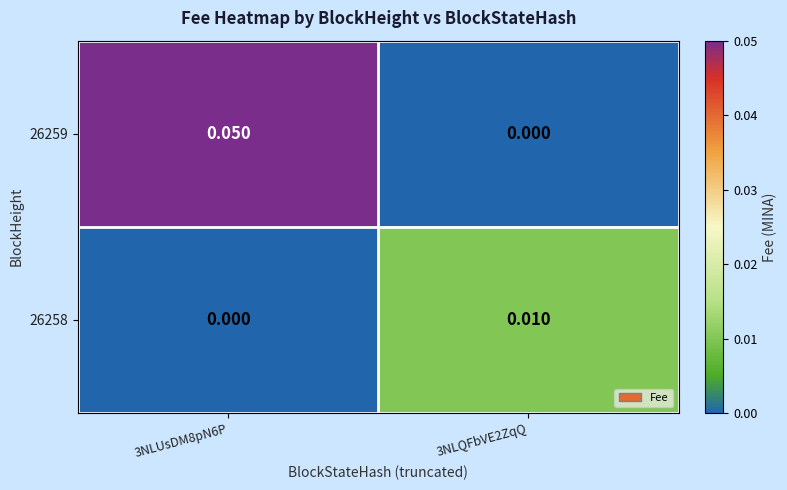

Which series has the widest spread of values?

26259